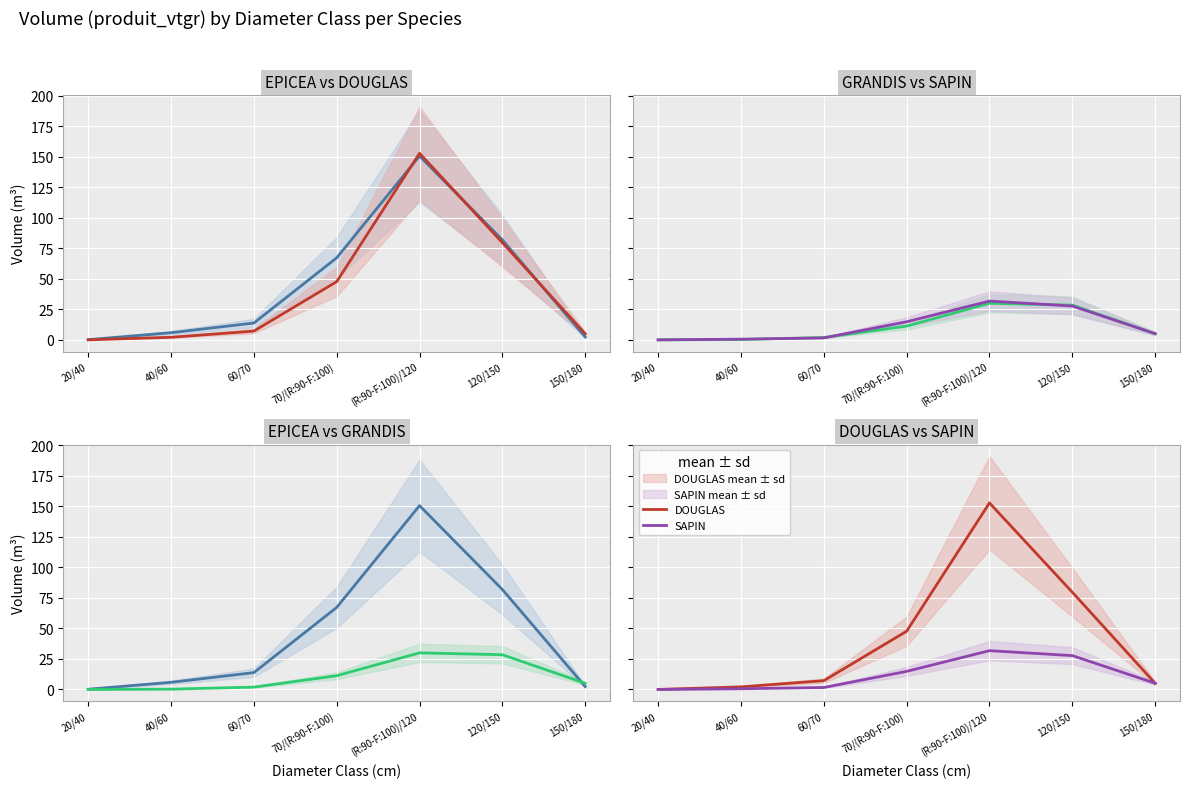

How many values in SAPIN are above zero?

6